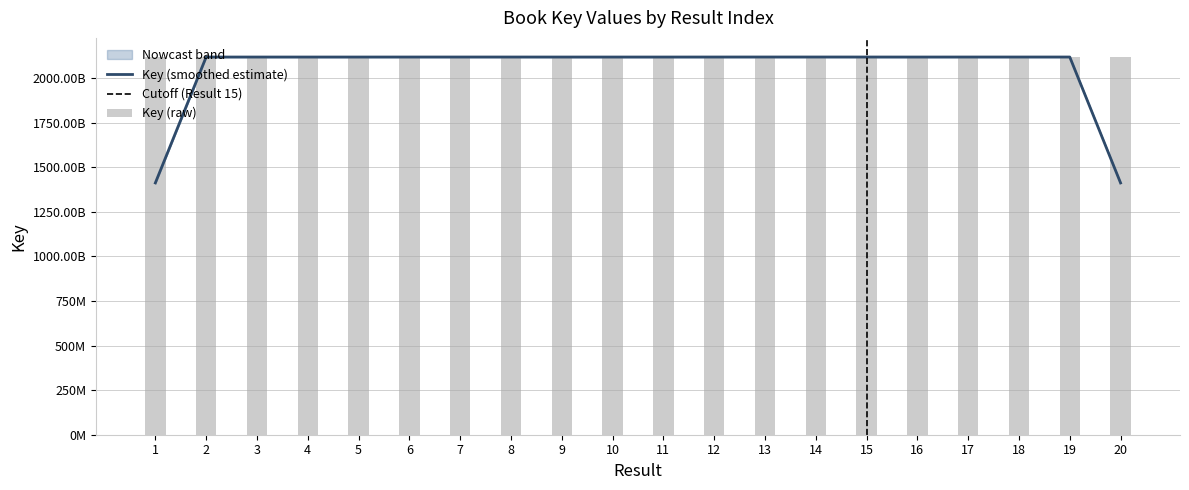

Does the chart contain any negative values?

No